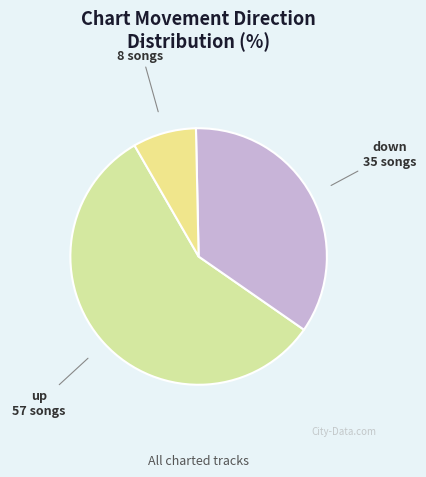

Which category has the biggest portion of the pie?

up